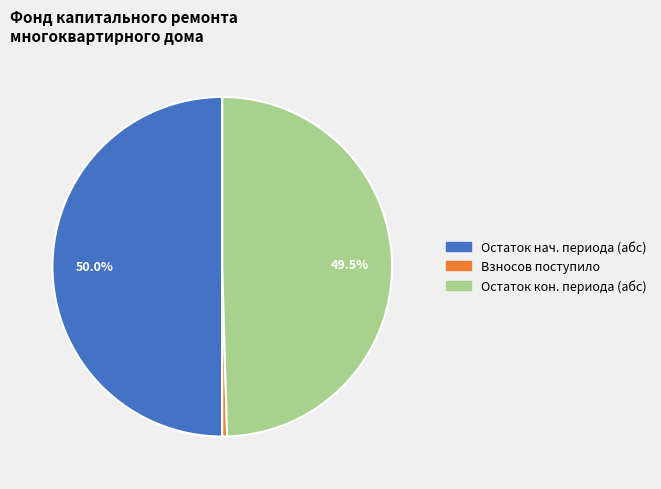

What is the smallest slice in the pie chart?

Взносов поступило